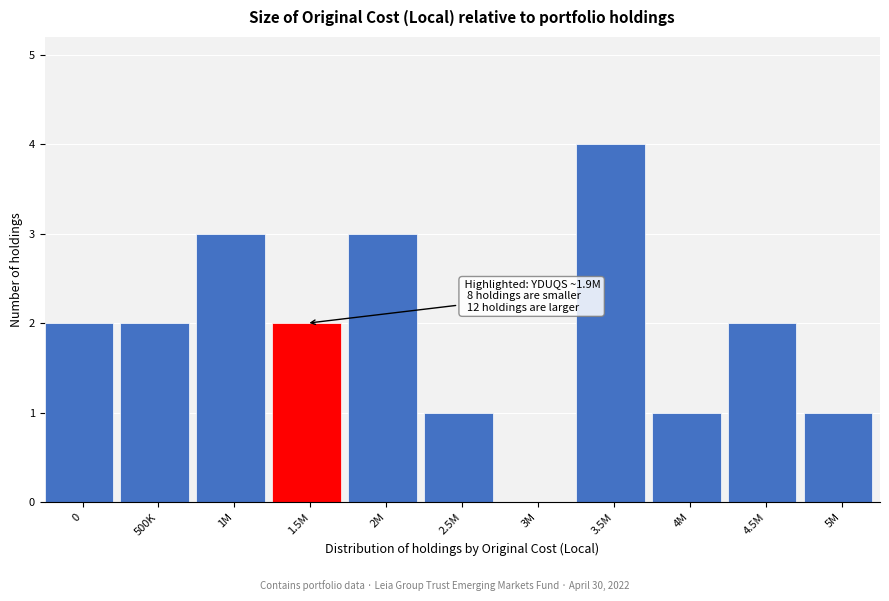

Reading left to right, extract all data points from this chart.

0=2	500K=2	1M=3	1.5M=2	2M=3	2.5M=1	3M=0	3.5M=4	4M=1	4.5M=2	5M=1